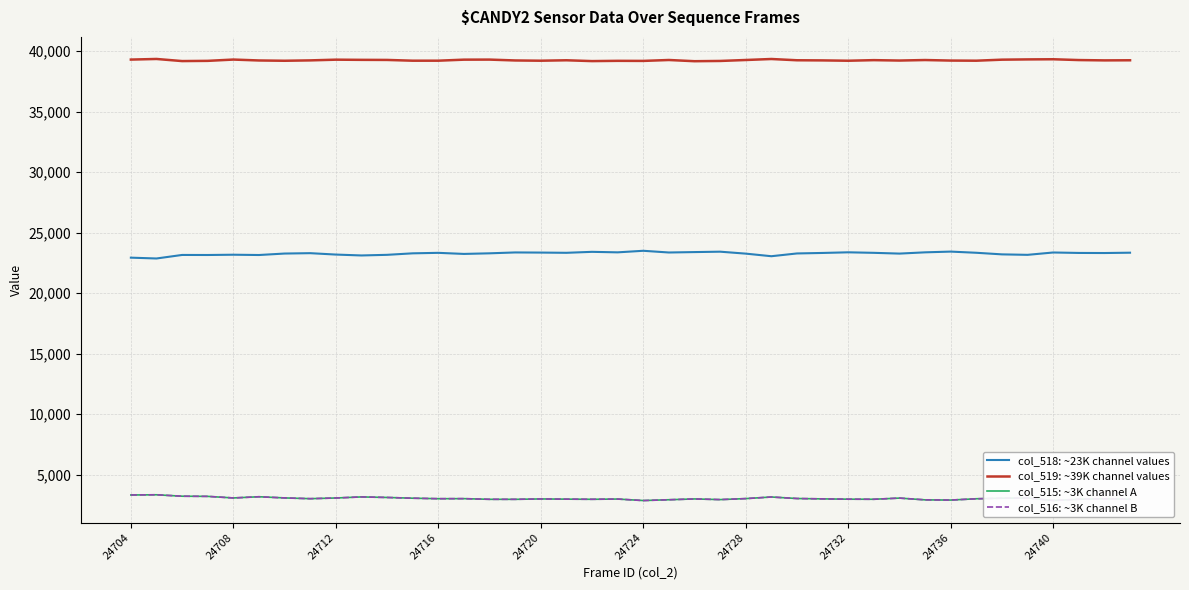

What is the minimum value for col_519: ~39K channel values?

39159